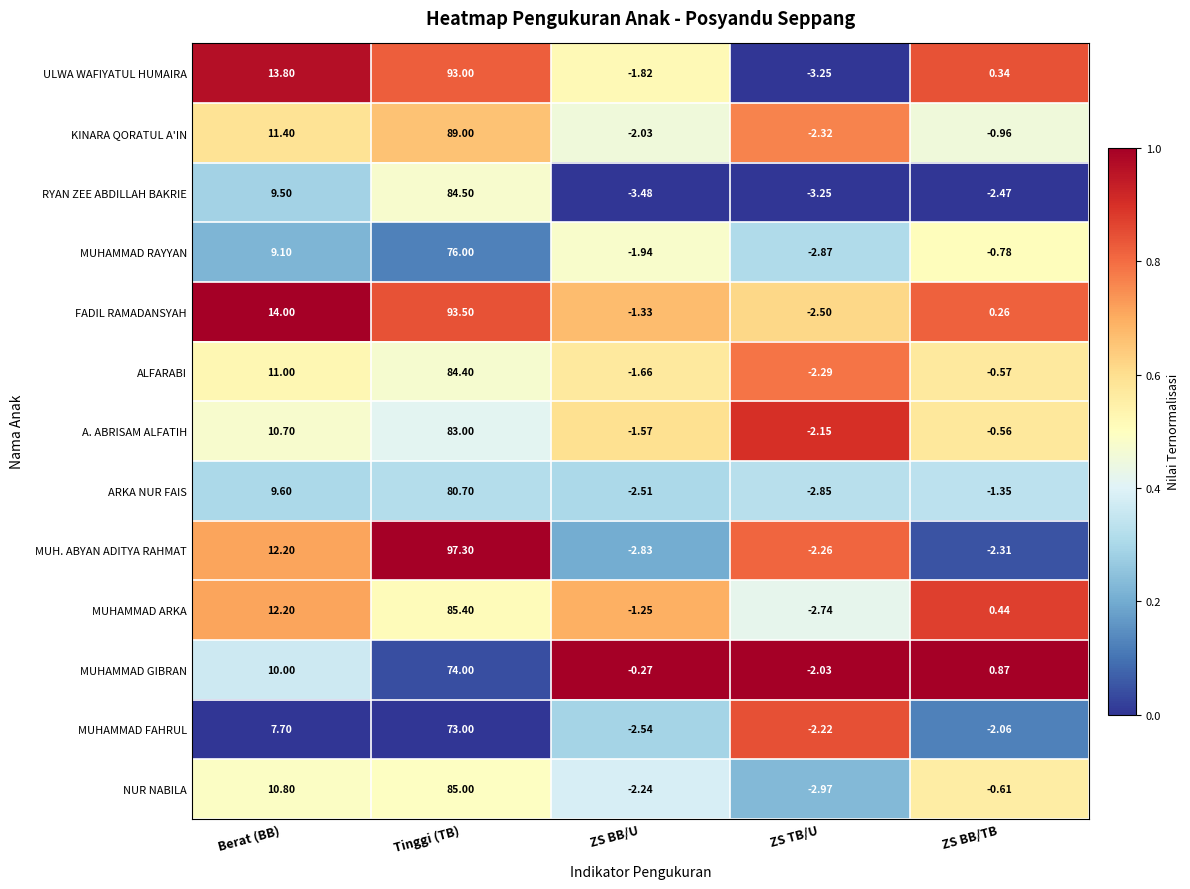

Rank the series by their maximum value, from highest to lowest.

MUH. ABYAN ADITYA RAHMAT, FADIL RAMADANSYAH, ULWA WAFIYATUL HUMAIRA, KINARA QORATUL A'IN, MUHAMMAD ARKA, NUR NABILA, RYAN ZEE ABDILLAH BAKRIE, ALFARABI, A. ABRISAM ALFATIH, ARKA NUR FAIS, MUHAMMAD RAYYAN, MUHAMMAD GIBRAN, MUHAMMAD FAHRUL